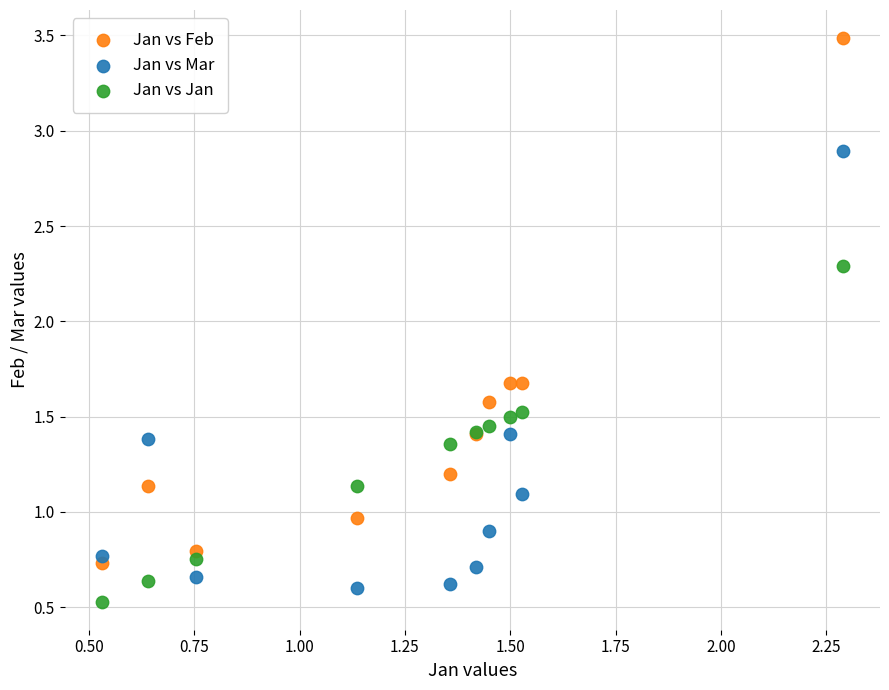

Which series has the largest Y range (max minus min)?

Jan vs Feb